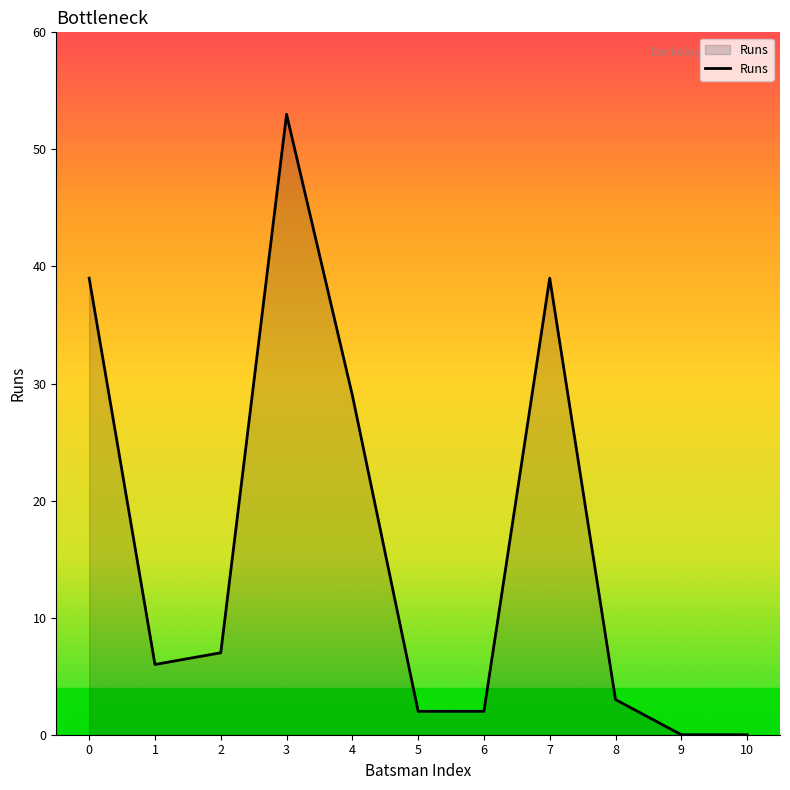

What is the ratio of the value at 0 to the value at 2?

5.6